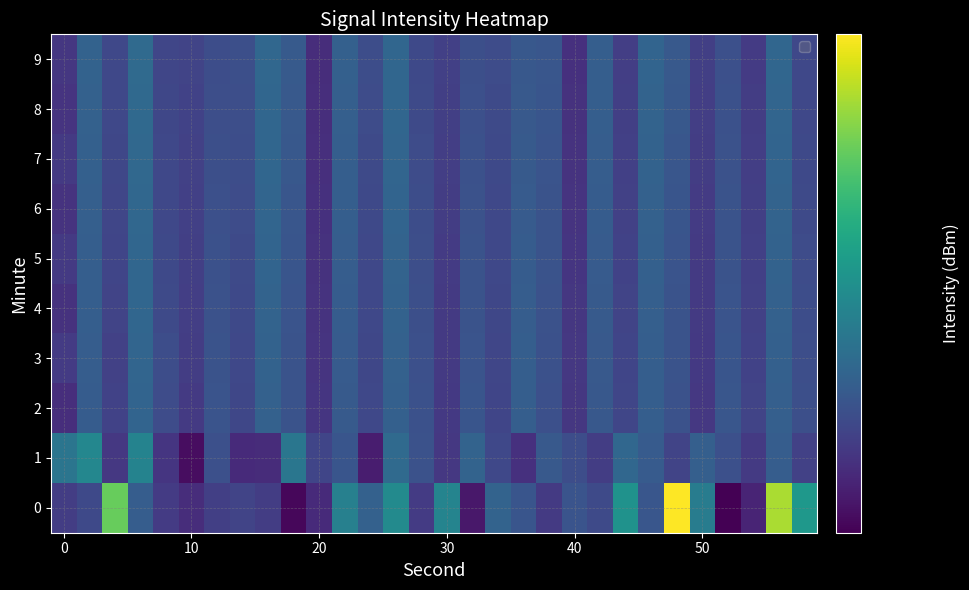

How many data points does each series have?

30